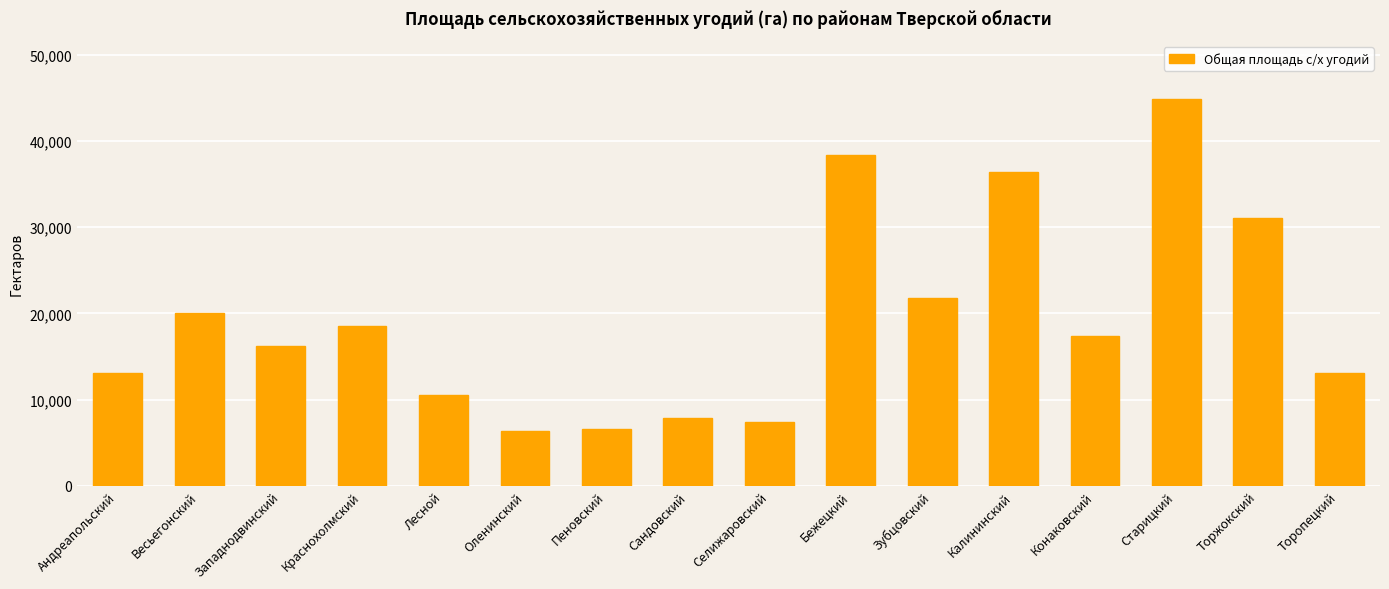

How many bars are there in total?

16